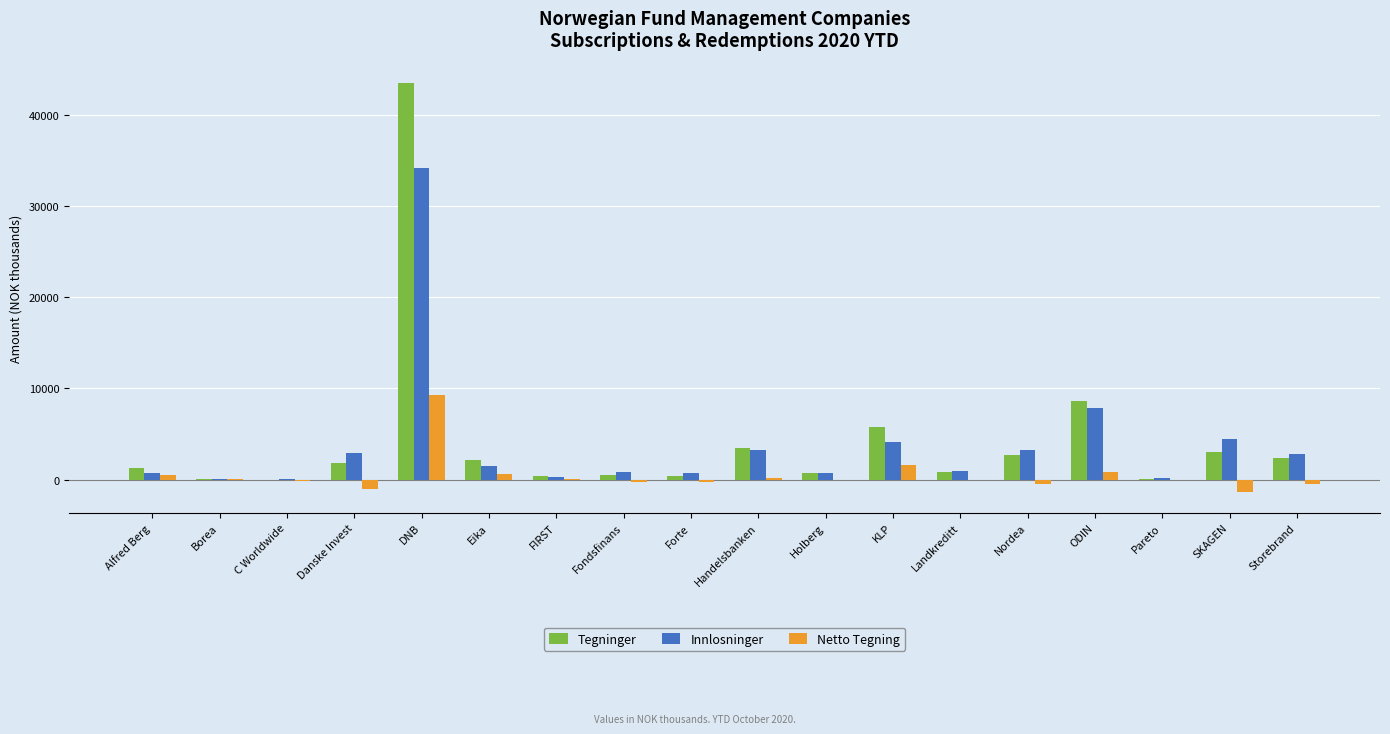

True or false: Innlosninger has a value of 3302.9 at Handelsbanken.

True